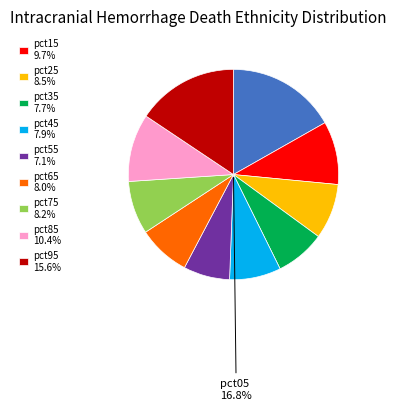

Is there any slice that represents more than half of the pie?

No